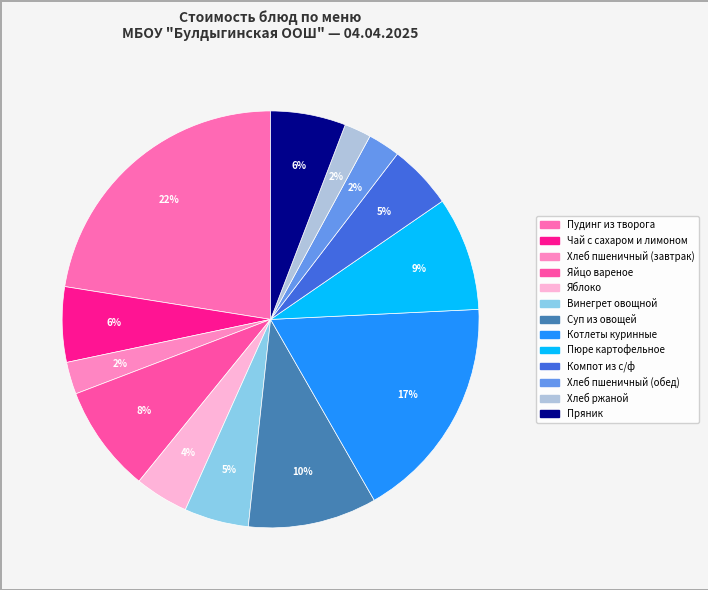

How many slices are in this pie chart?

13